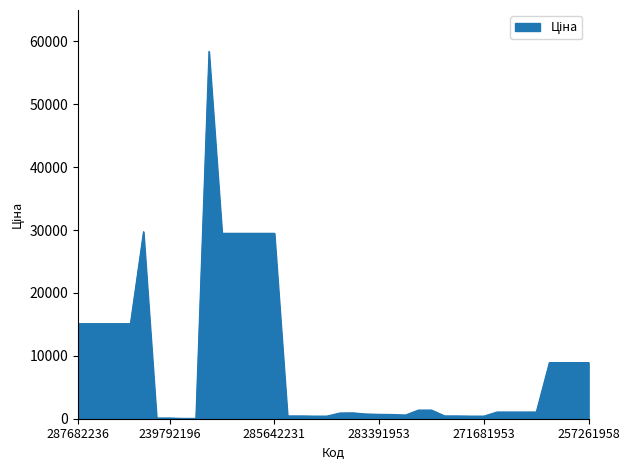

What is the difference between the maximum and minimum values?

58369.5